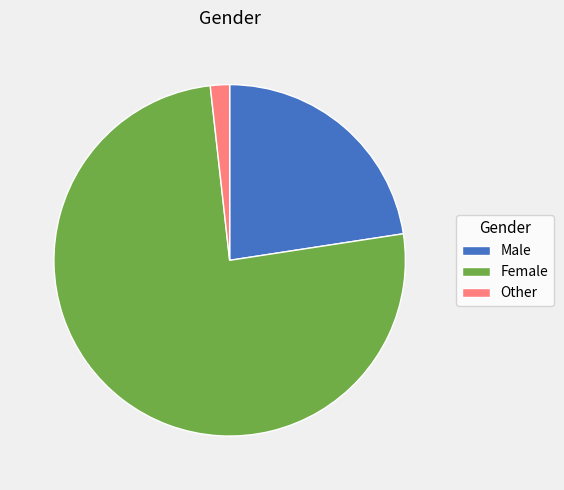

Which slice represents more than half of the pie?

Female